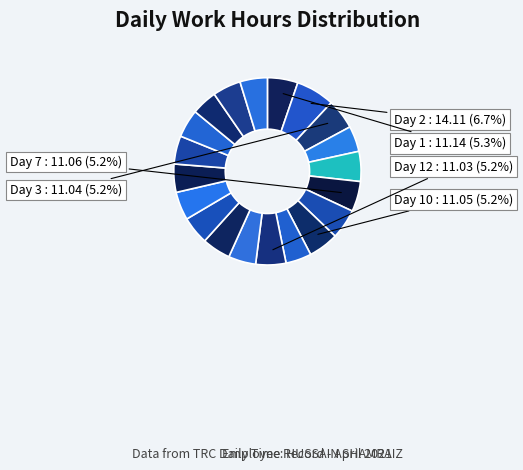

What is the smallest slice in the pie chart?

Day 25